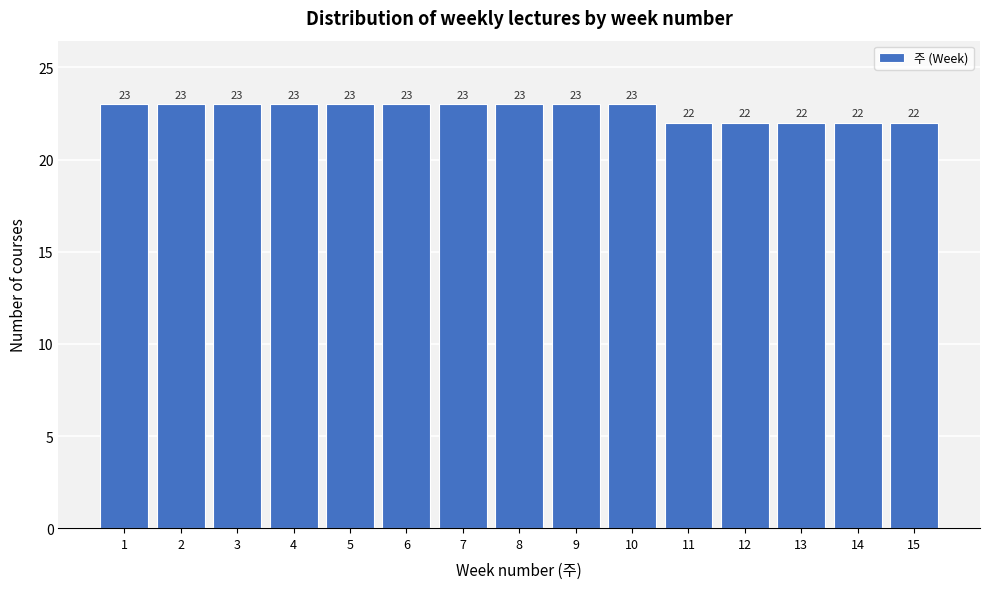

Reading right to left, list all the values displayed in this chart.

15=22	14=22	13=22	12=22	11=22	10=23	9=23	8=23	7=23	6=23	5=23	4=23	3=23	2=23	1=23